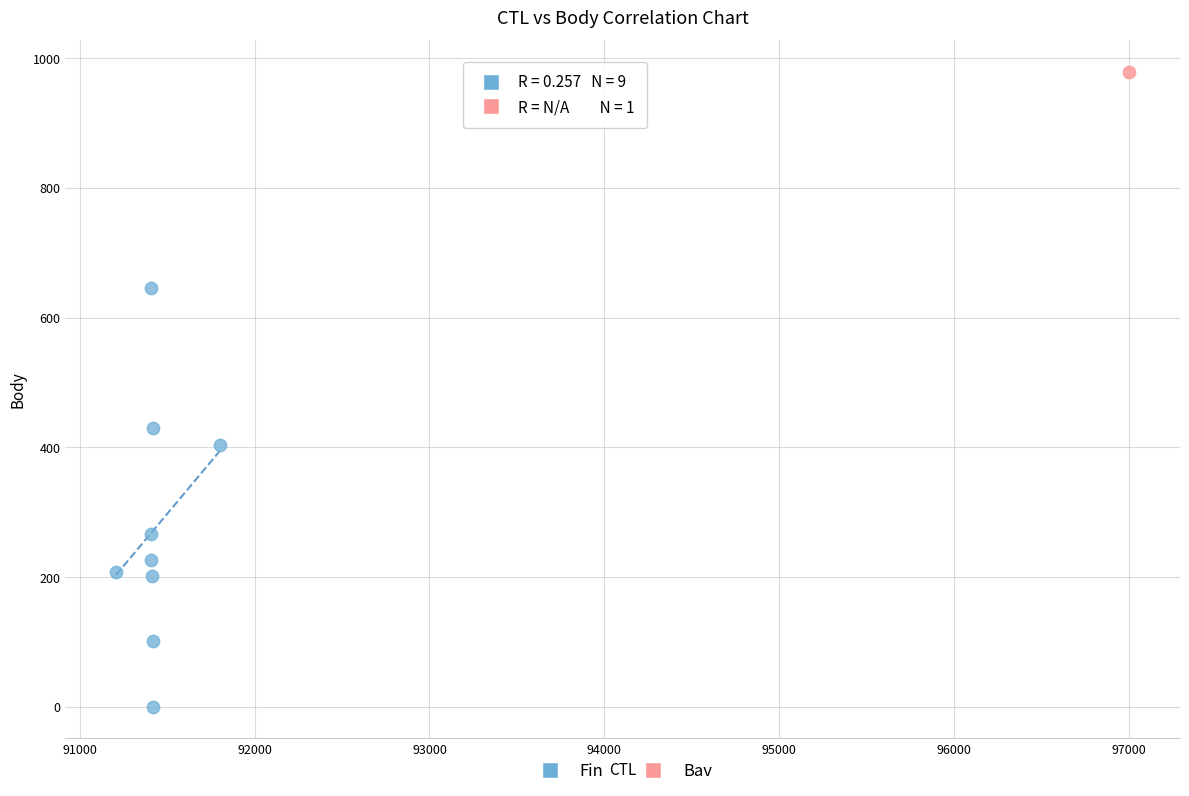

What are all the series names shown in the legend?

Fin, Bav